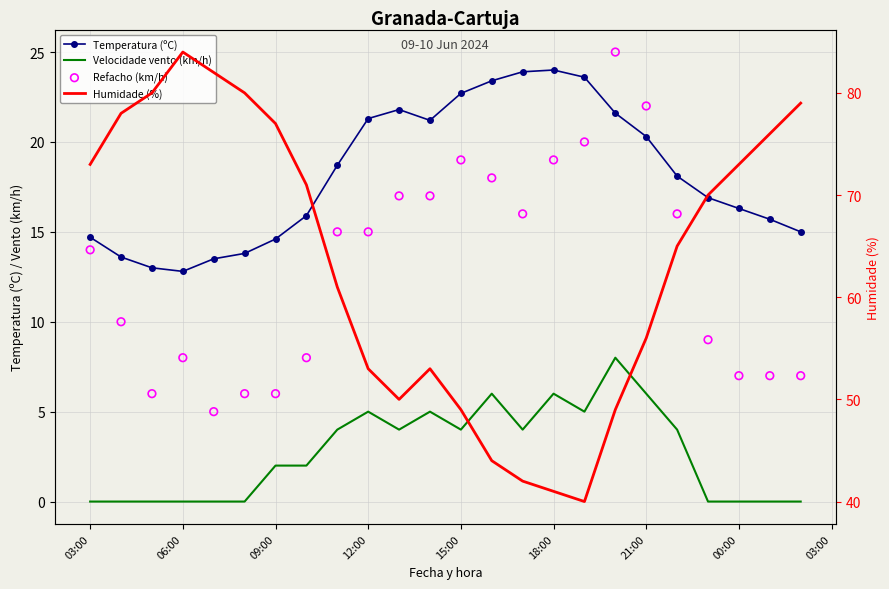

What is the total value across all series at 03:00?

101.7